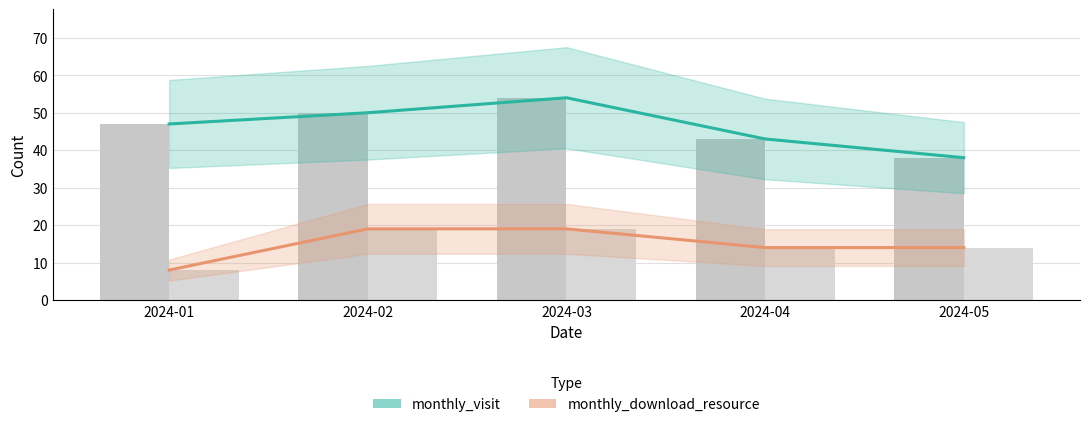

What is the value of the monthly_visit bar at the 2nd from the left?

50